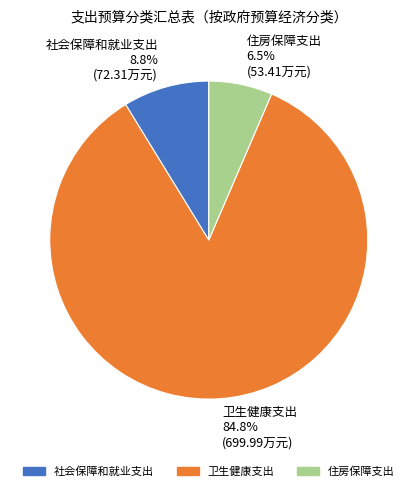

How many segments does this pie chart have?

3